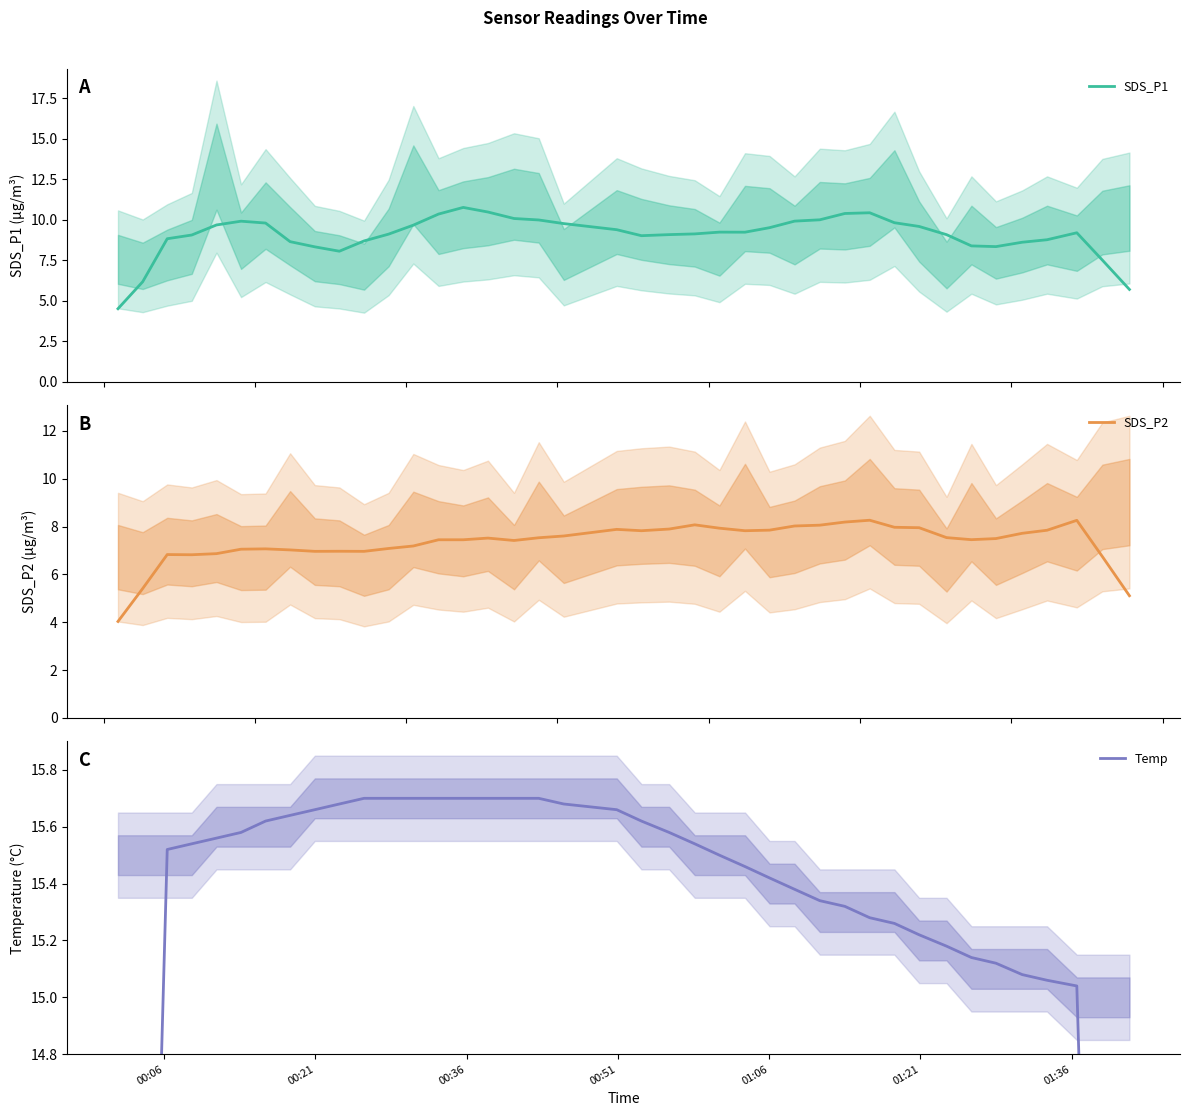

True or false: SDS_P2 and SDS_P1 cross at least once.

False